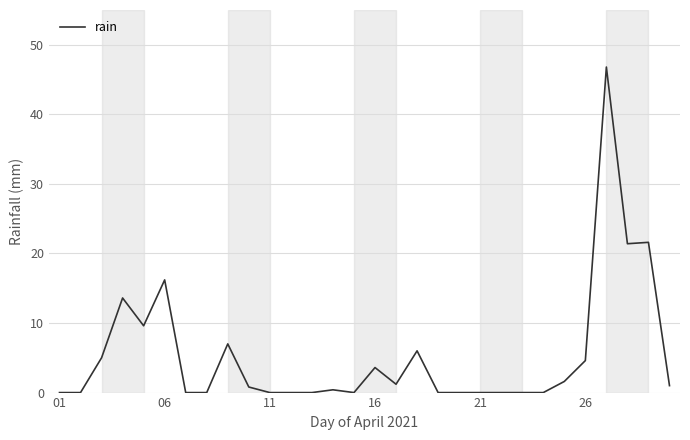

What is the difference between the maximum and minimum values?

46.8